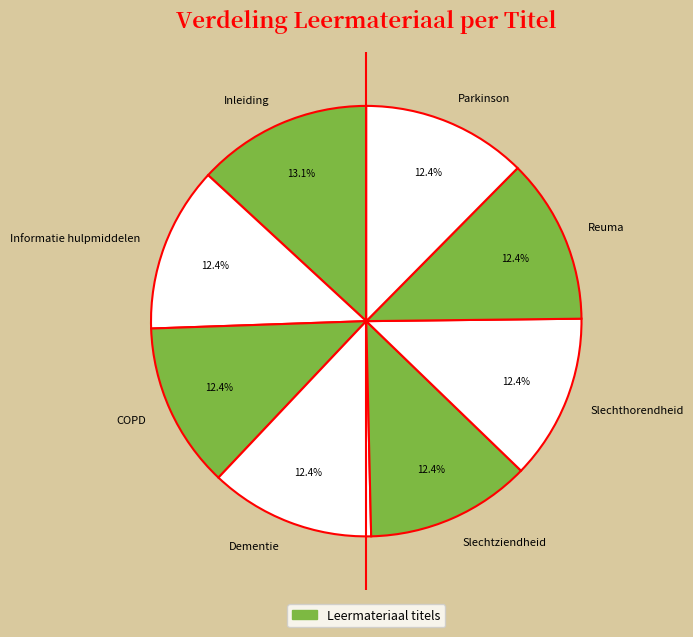

Count the number of slices in the pie.

8